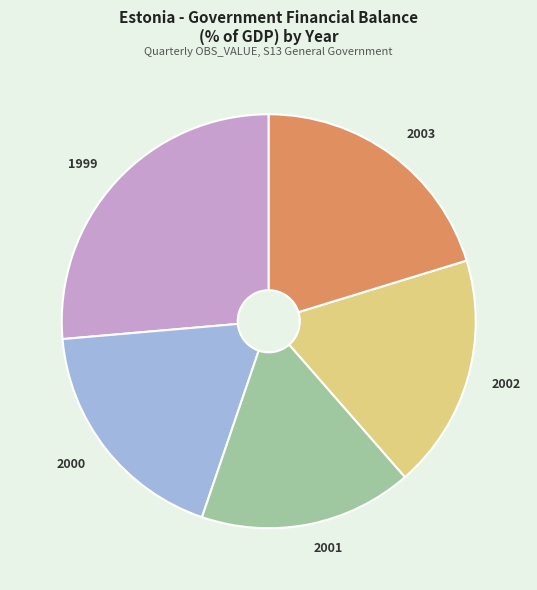

What is the ratio of the value at 2001 to the value at 2000?

0.9